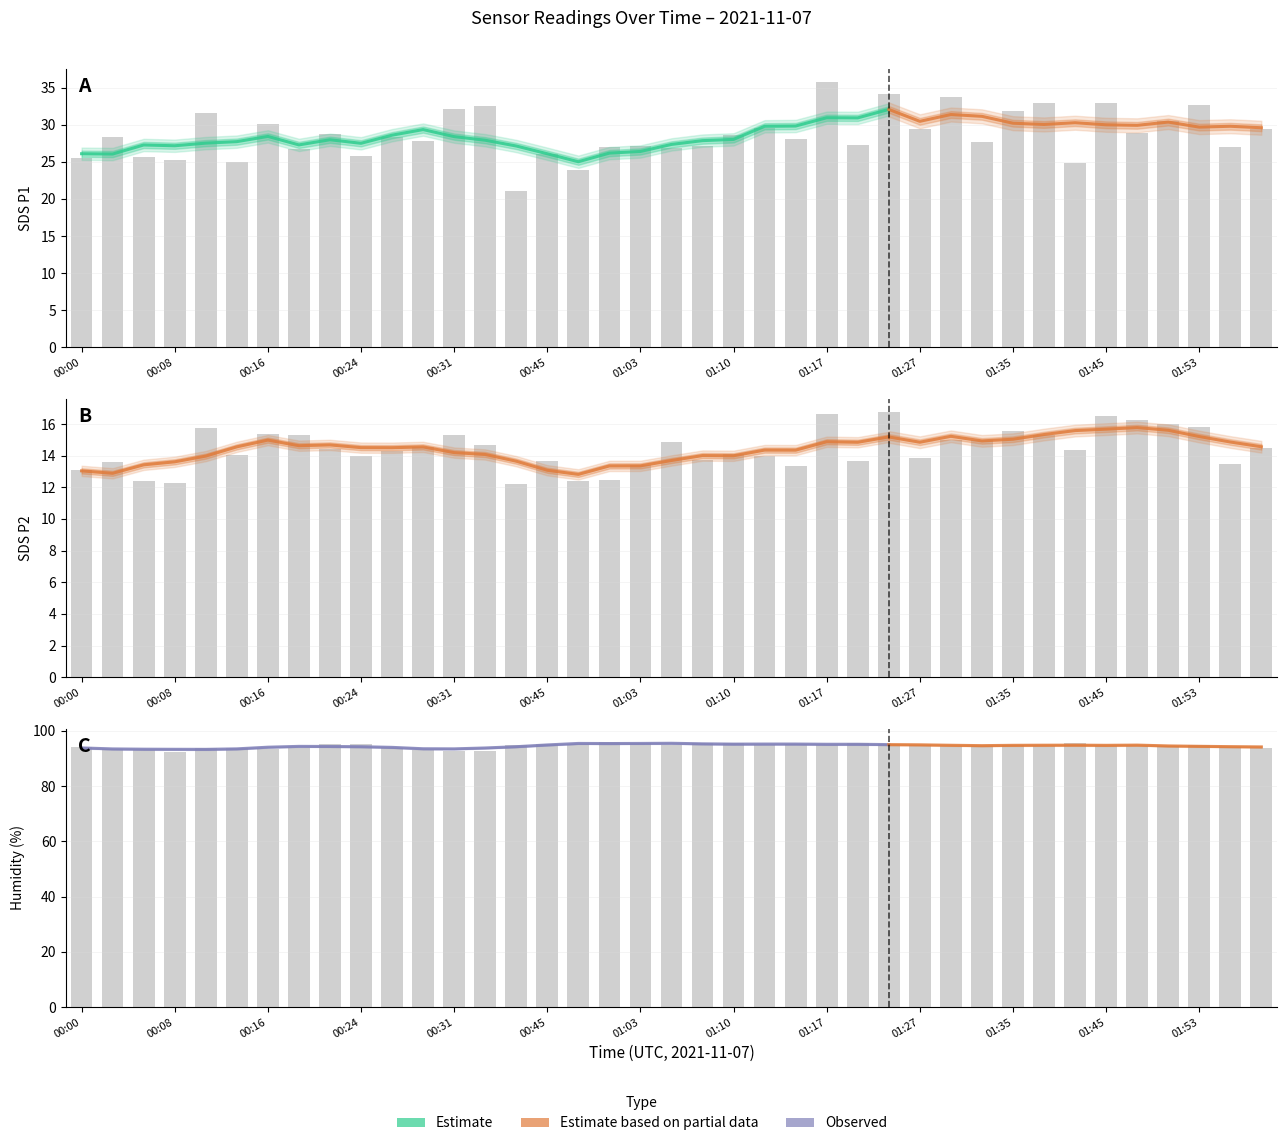

Where does the SDS_P2 series first go above 14?

00:11